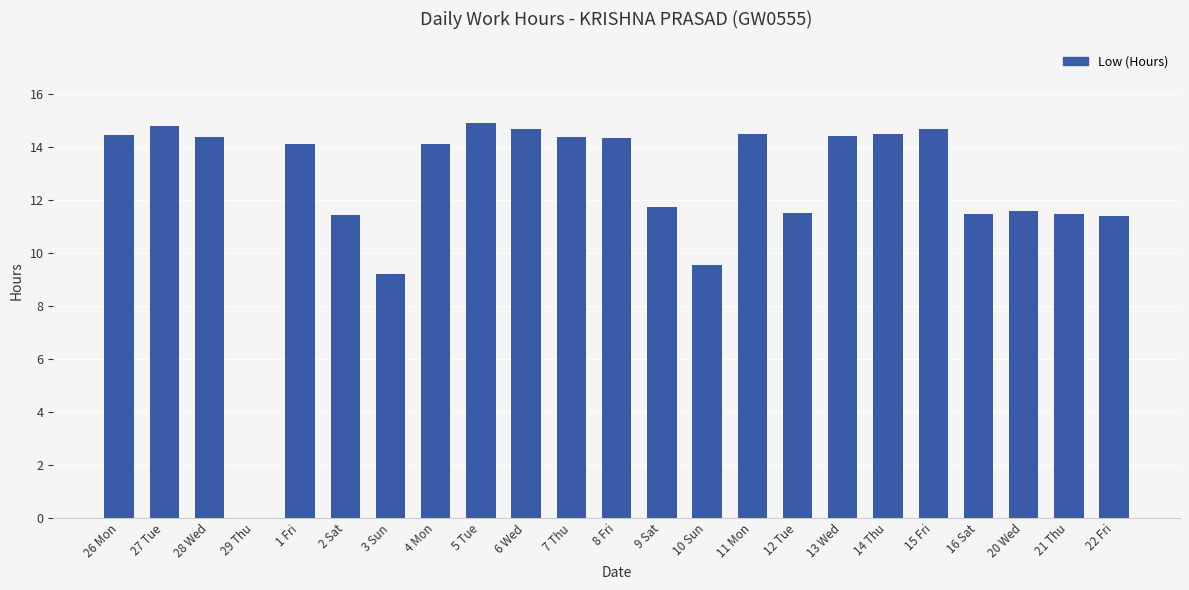

What is the sum of all values?

287.3